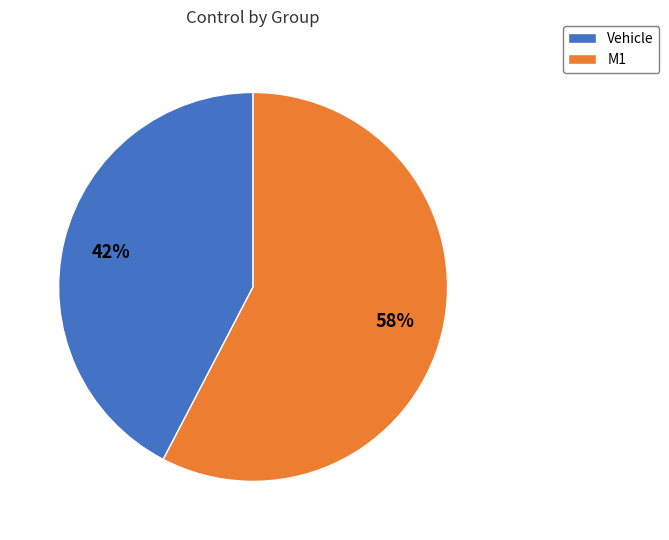

Is the sum of Vehicle and M1 greater than half?

Yes